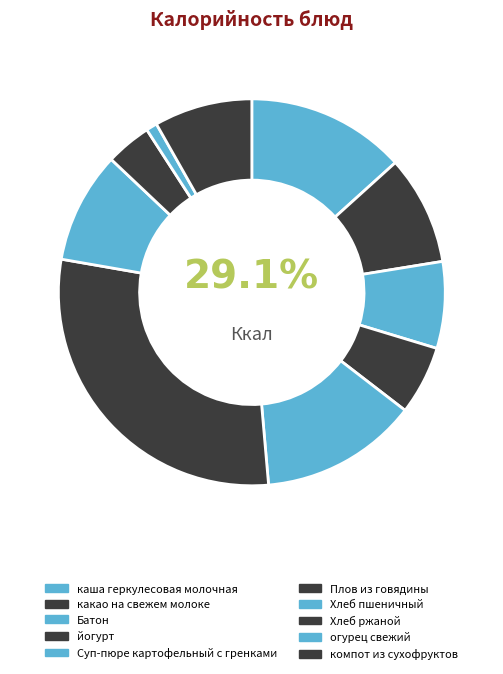

Rank the categories by value from lowest to highest.

огурец свежий, Хлеб ржаной, йогурт, Батон, компот из сухофруктов, какао на свежем молоке, Хлеб пшеничный, Суп-пюре картофельный с гренками, каша геркулесовая молочная, Плов из говядины